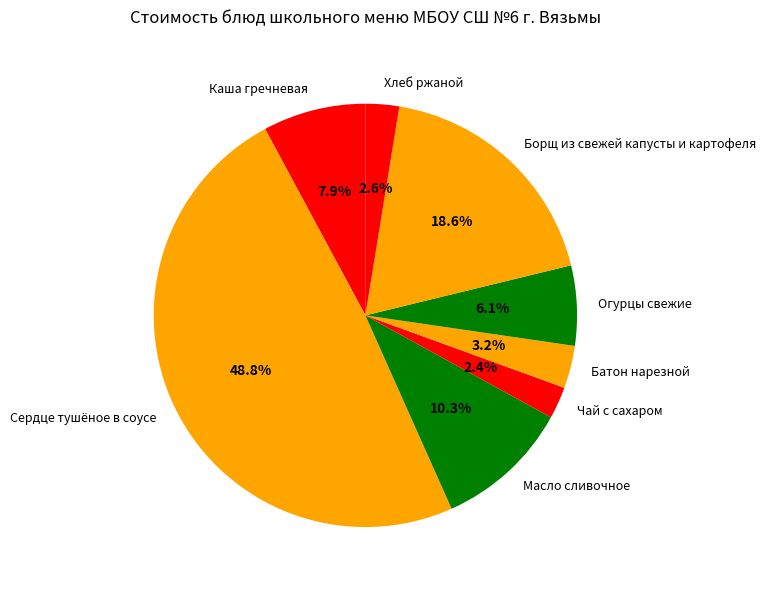

The Чай с сахаром slice represents 10% of the pie. True or false?

False